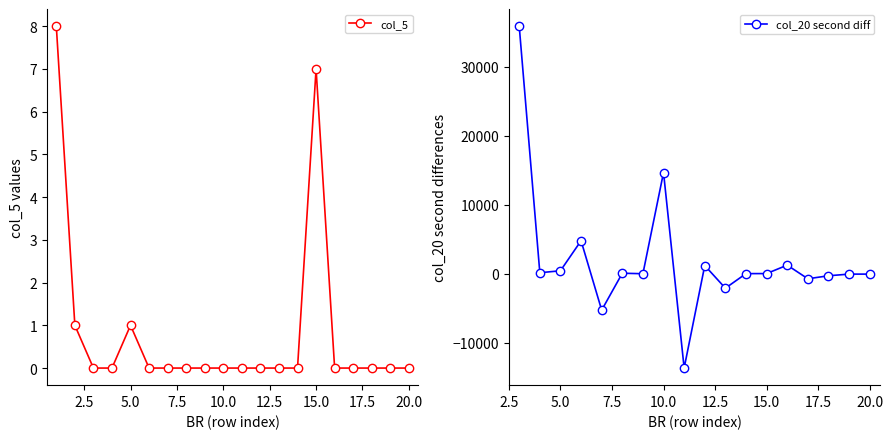

The value at 11 is 0. True or false?

True